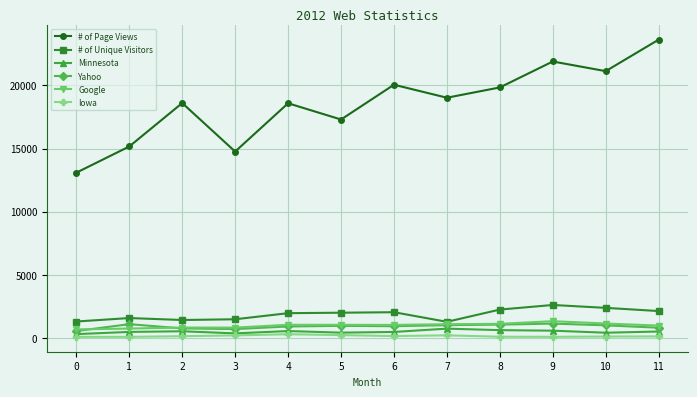

Read the Iowa value at 4, to the nearest 10.

290